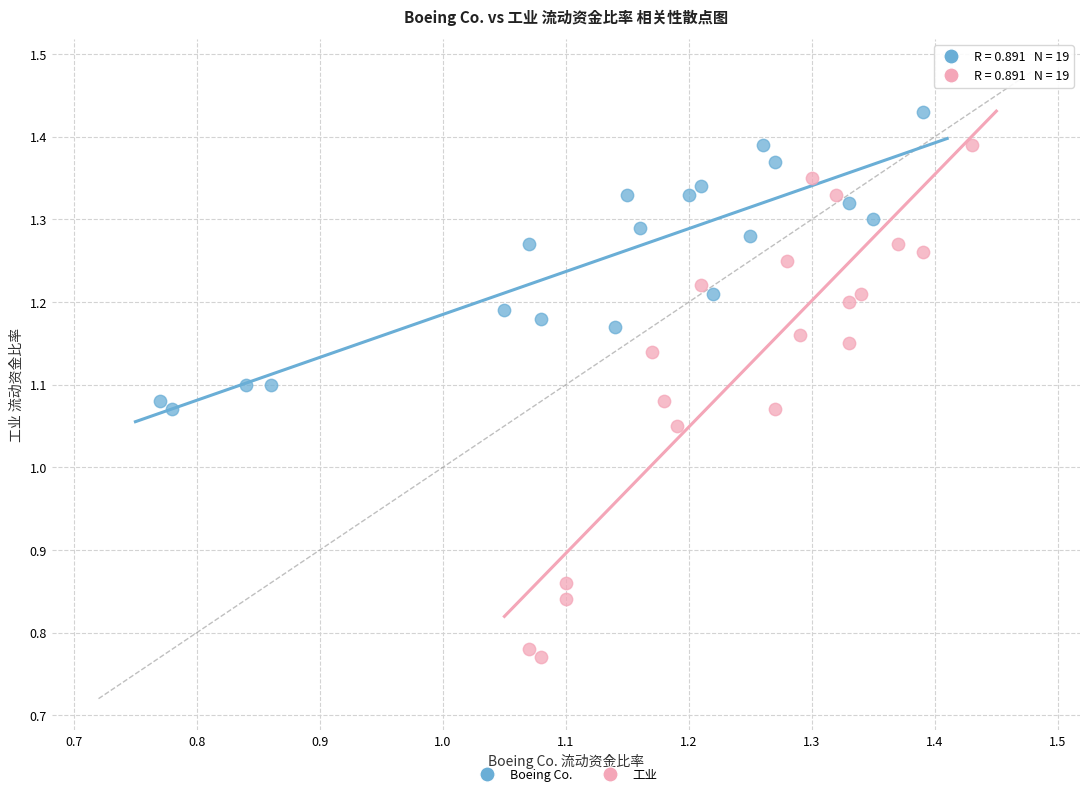

Which series has the widest spread of Y values?

工业